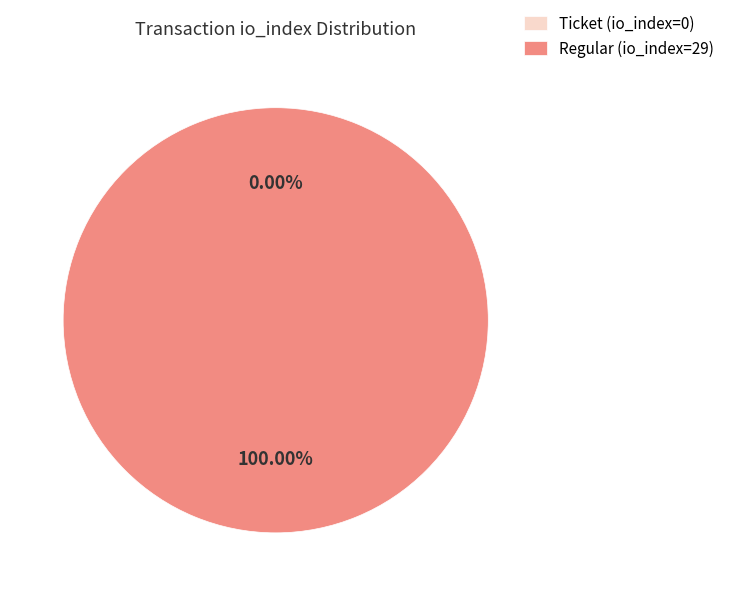

How many slices are in this pie chart?

2